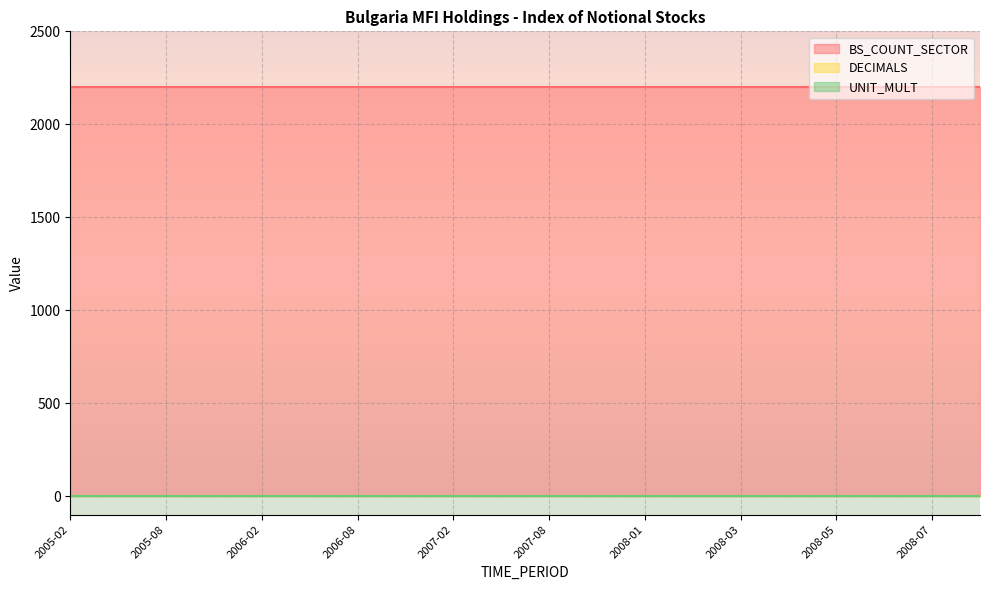

How many categories are shown in the chart?

20